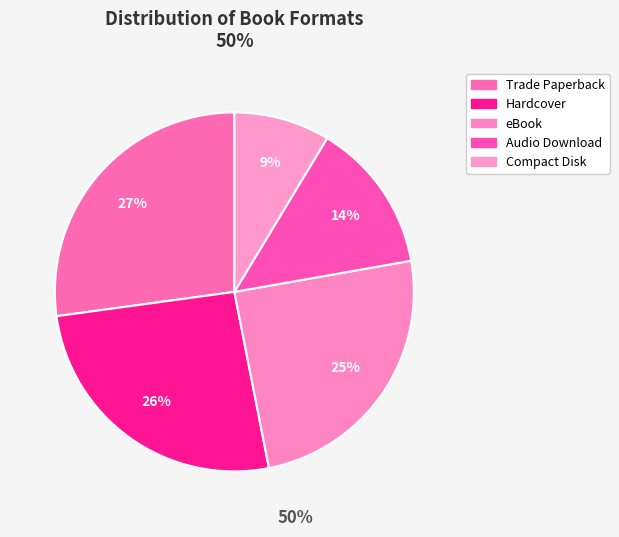

Rank the categories by value from highest to lowest.

Trade Paperback, Hardcover, eBook, Audio Download, Compact Disk